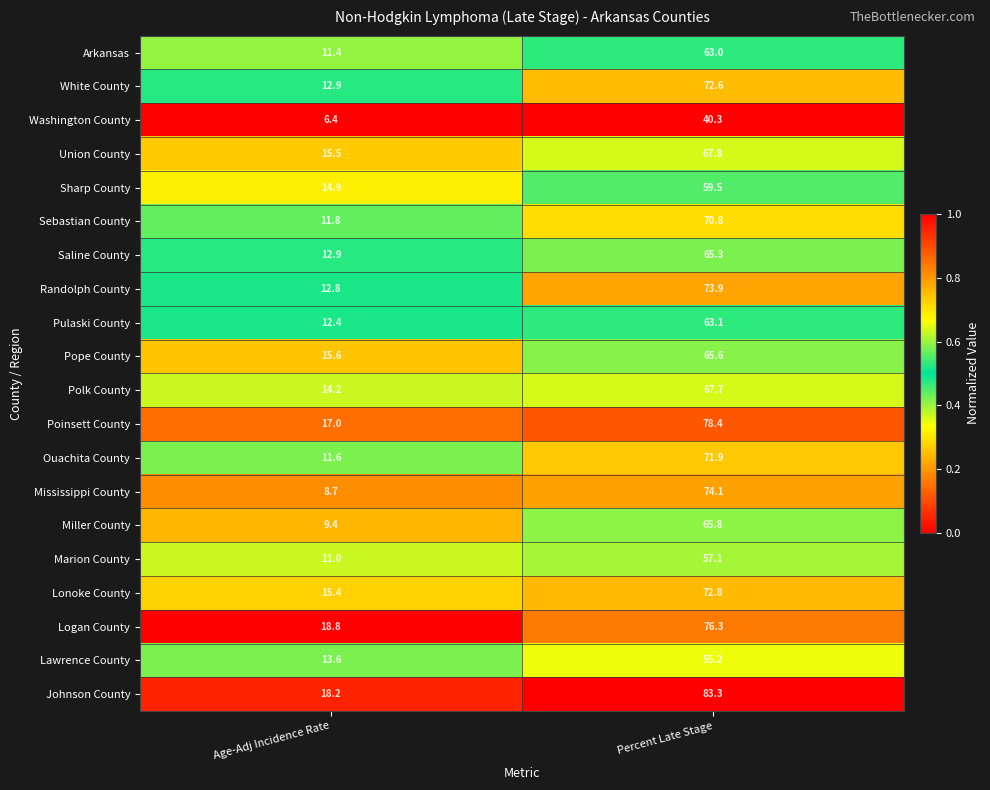

List the series in order of their peak value, lowest first.

Washington County, Lawrence County, Marion County, Sharp County, Arkansas, Pulaski County, Saline County, Pope County, Miller County, Polk County, Union County, Sebastian County, Ouachita County, White County, Lonoke County, Randolph County, Mississippi County, Logan County, Poinsett County, Johnson County